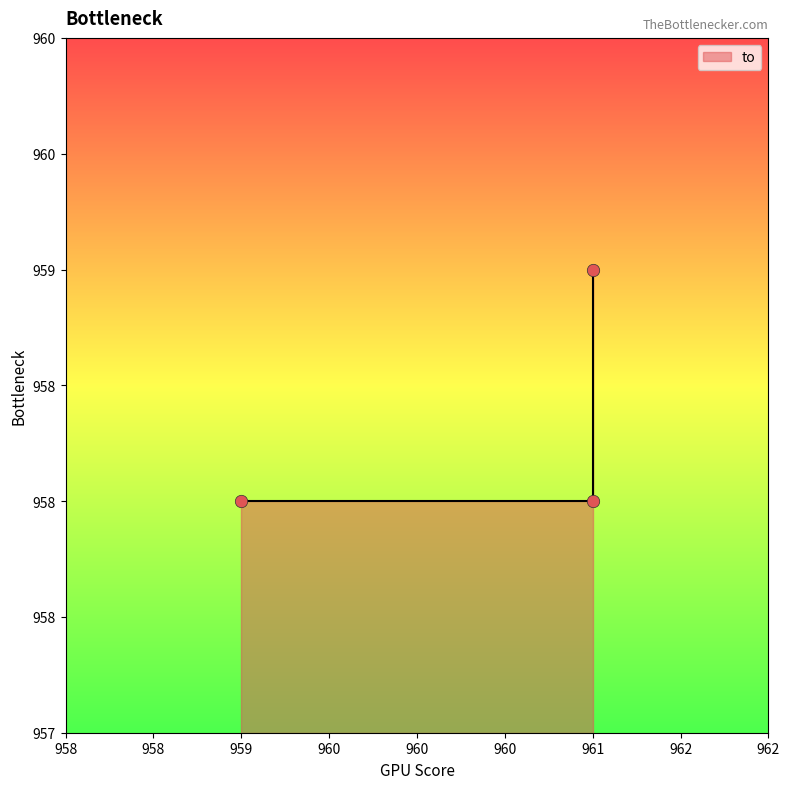

What is the change in value from 961 to 961?

+1